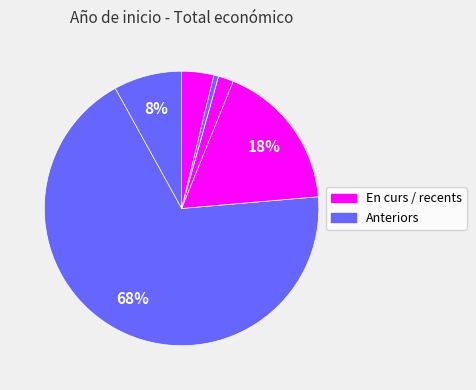

How many segments does this pie chart have?

6